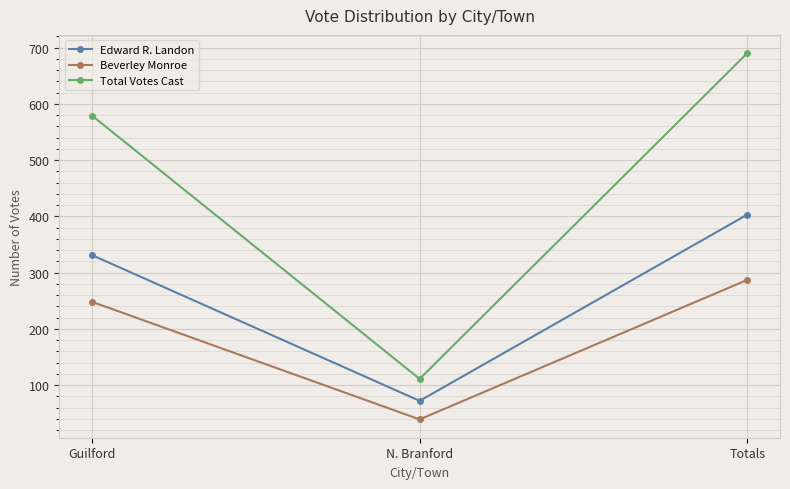

At how many categories does at least one series exceed 674?

1